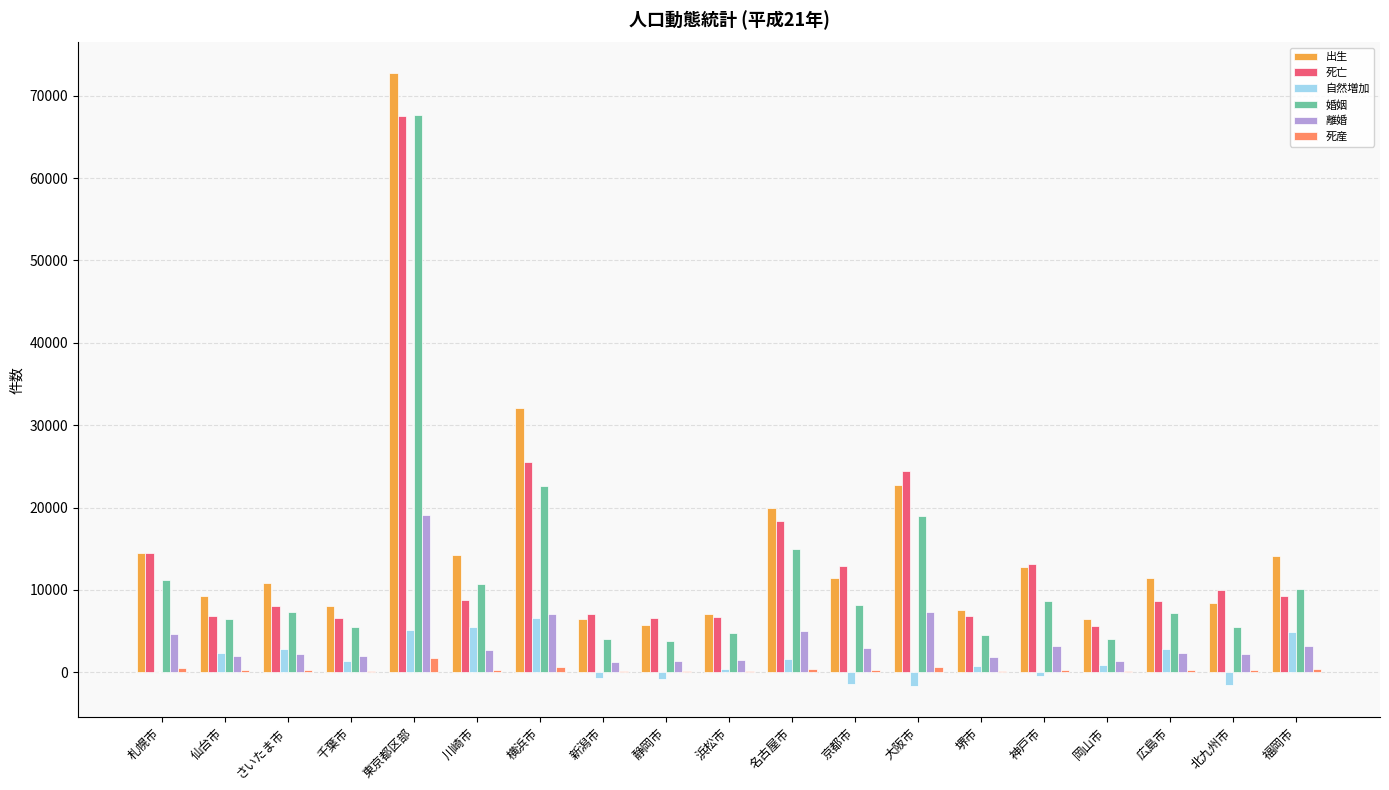

How many data points does each series have?

19